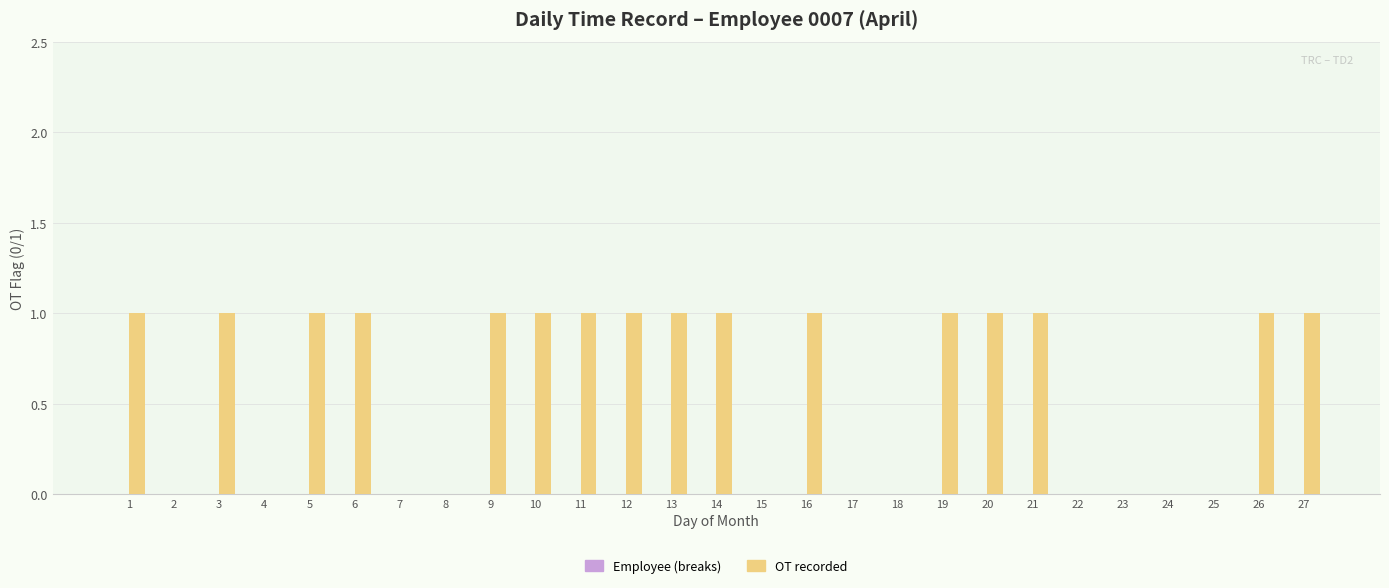

Between 21 and 8, which is larger?

21